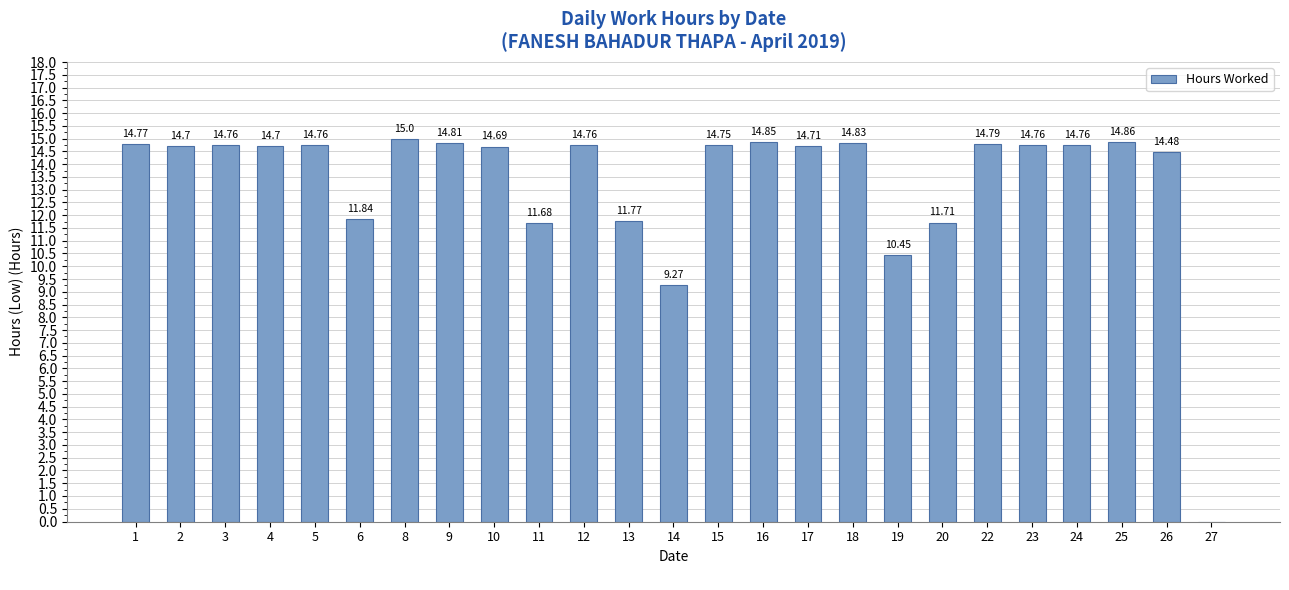

True or false: the data shows 3.3 at 15.

False